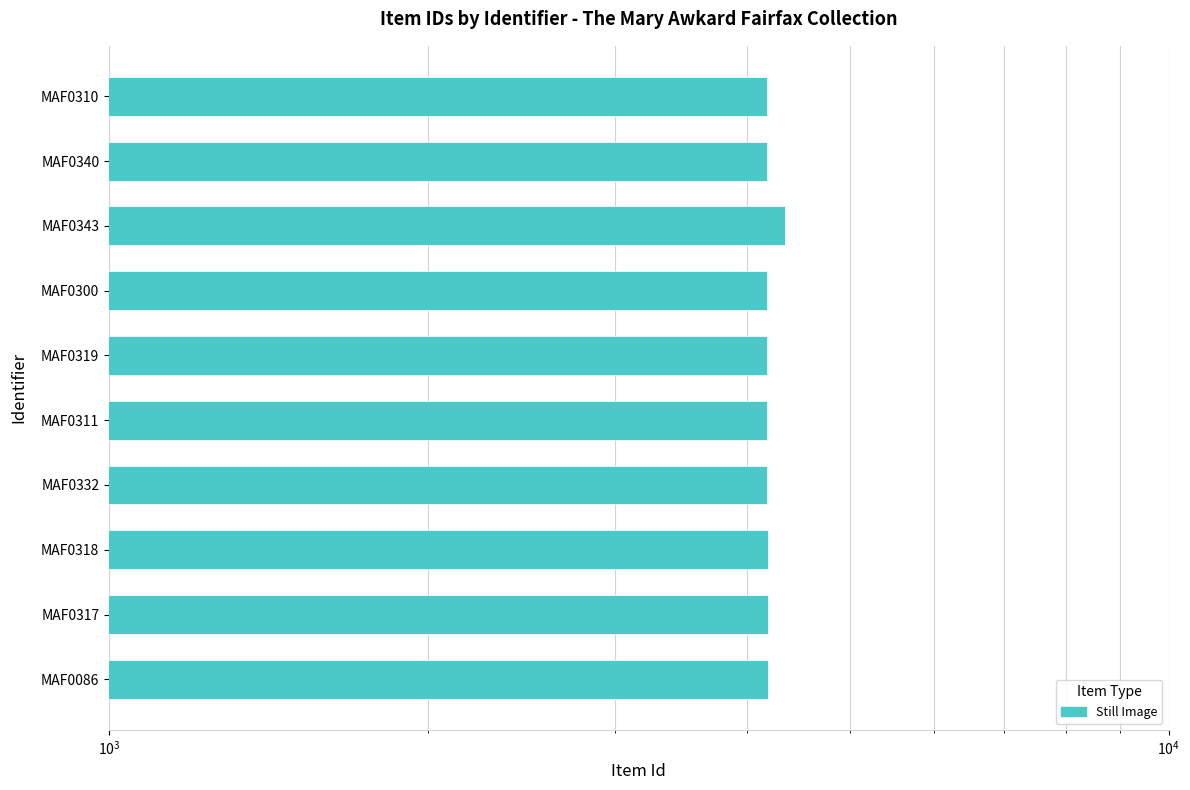

What is the sum of all values?

41975